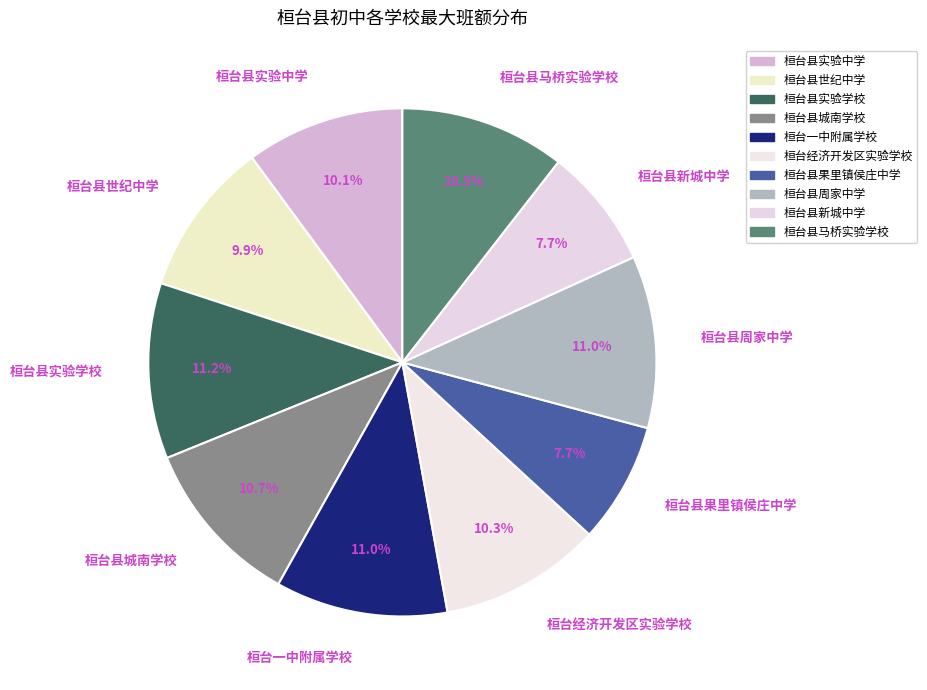

Does 桓台县实验学校 account for over 50% of the chart?

No